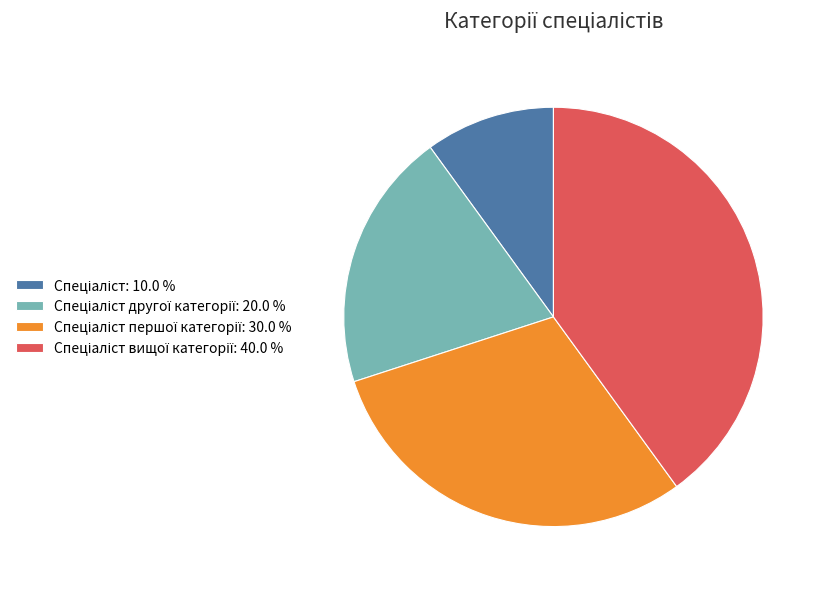

Count the number of slices in the pie.

4